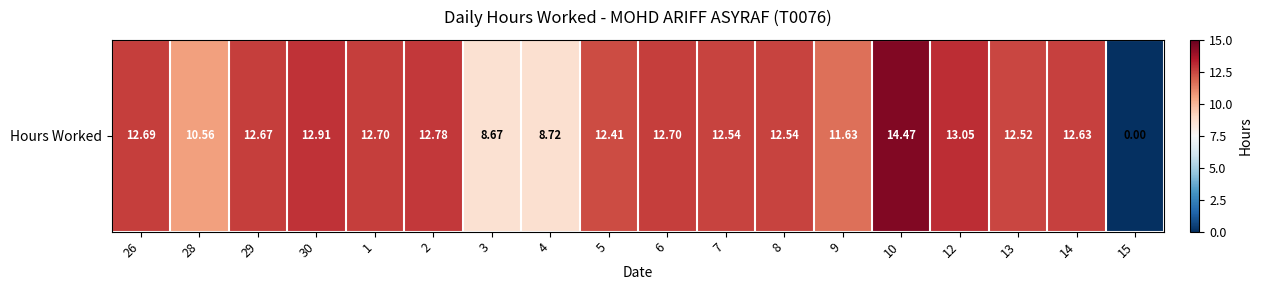

What is the change in value from 29 to 2?

+0.1